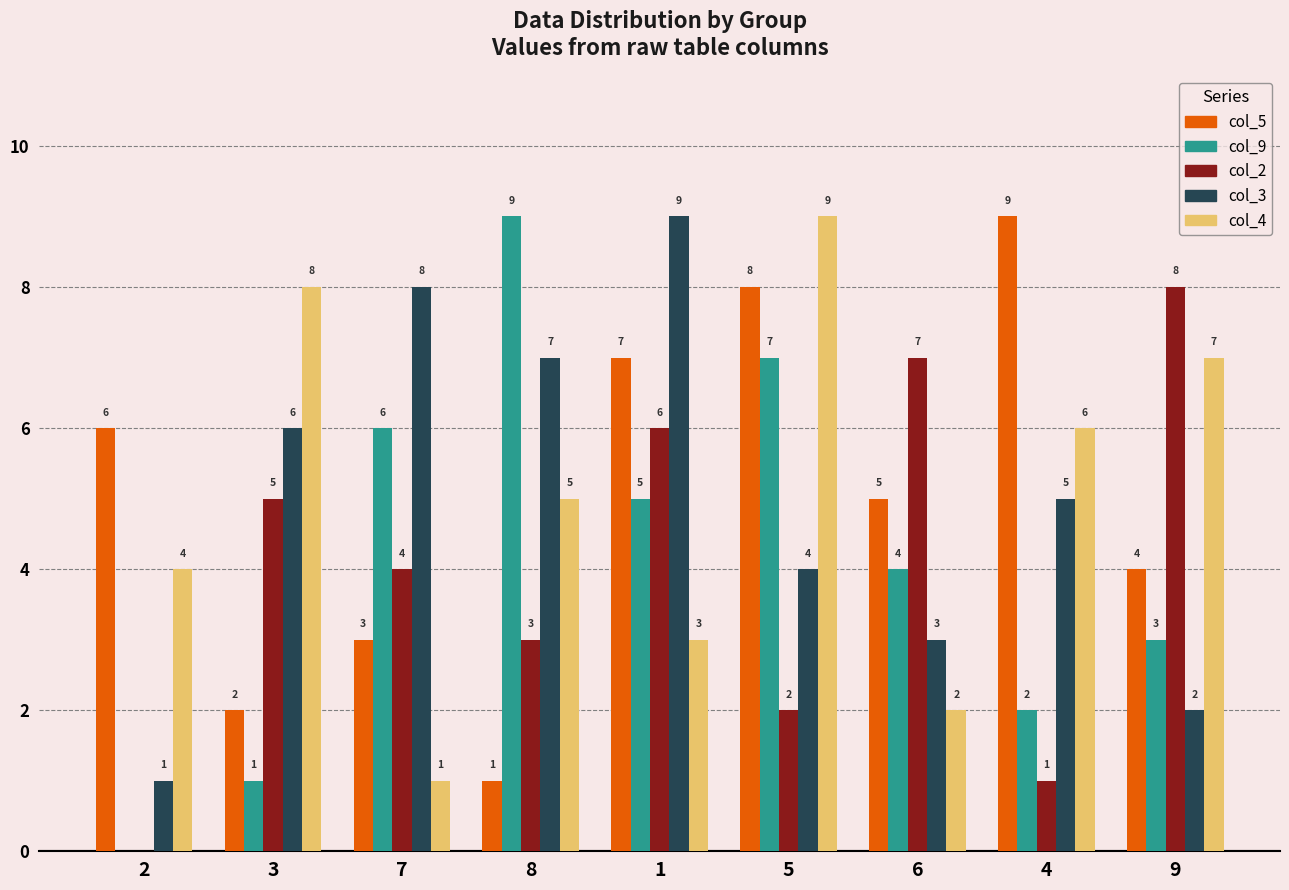

Is the value of col_4 at 7 greater than the value of col_5 at 2?

No